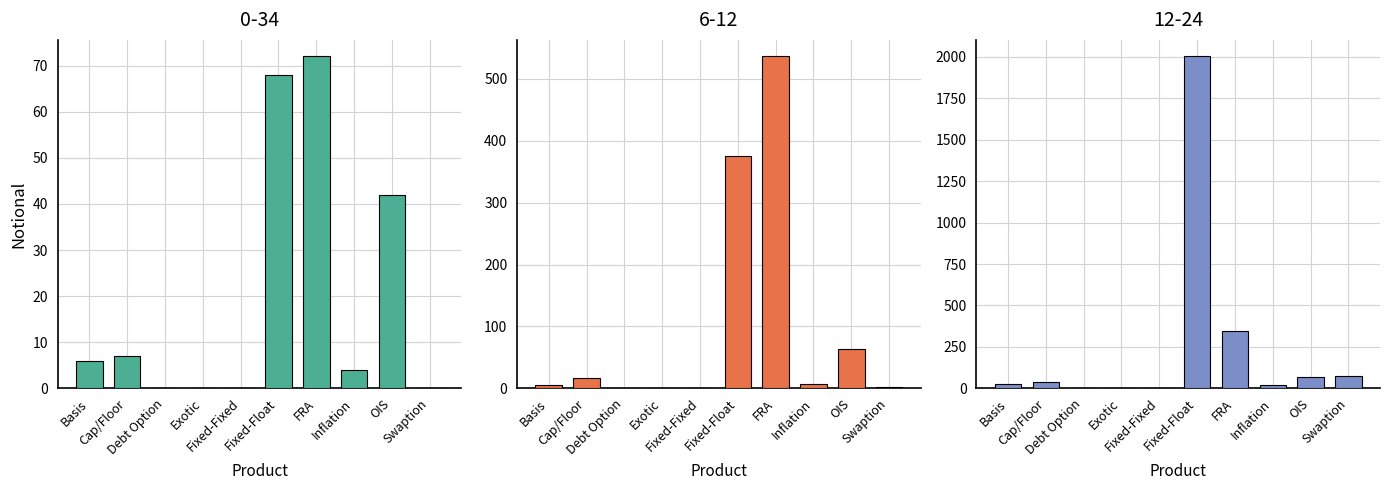

At which label does 12-24 first exceed 40?

Fixed-Float